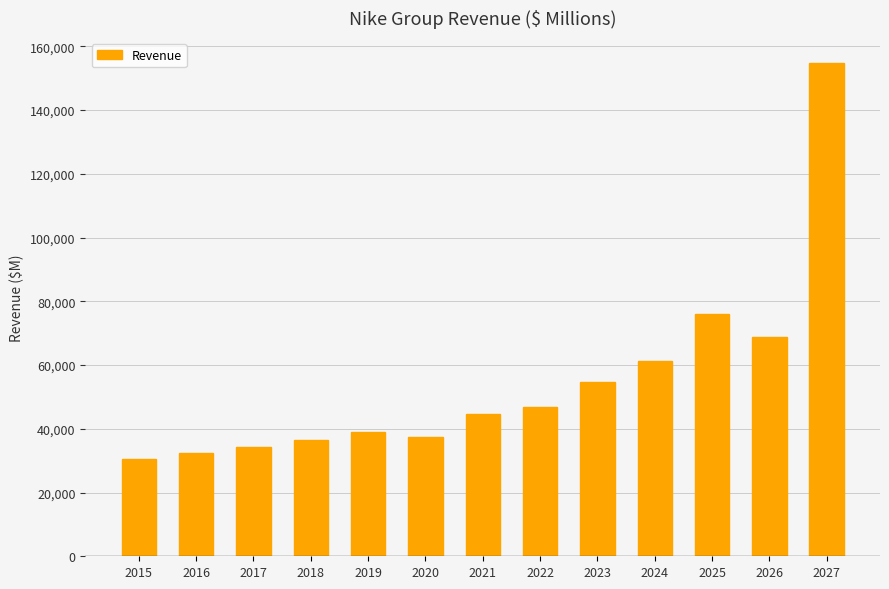

What is the ratio of the value at 2025 to the value at 2023?

1.4